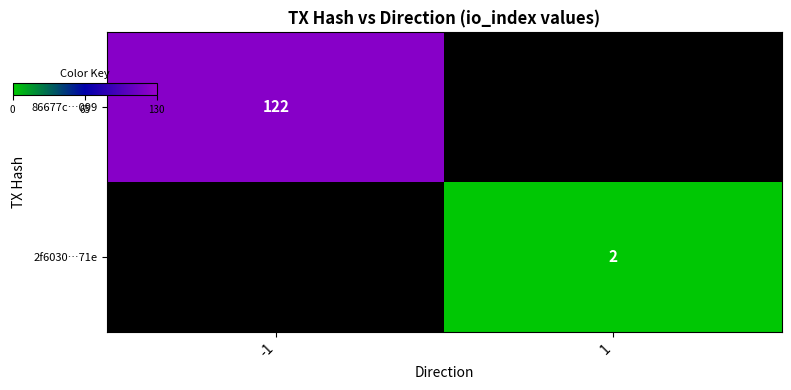

At 1, list the series in order from smallest to largest.

86677c…099, 2f6030…71e